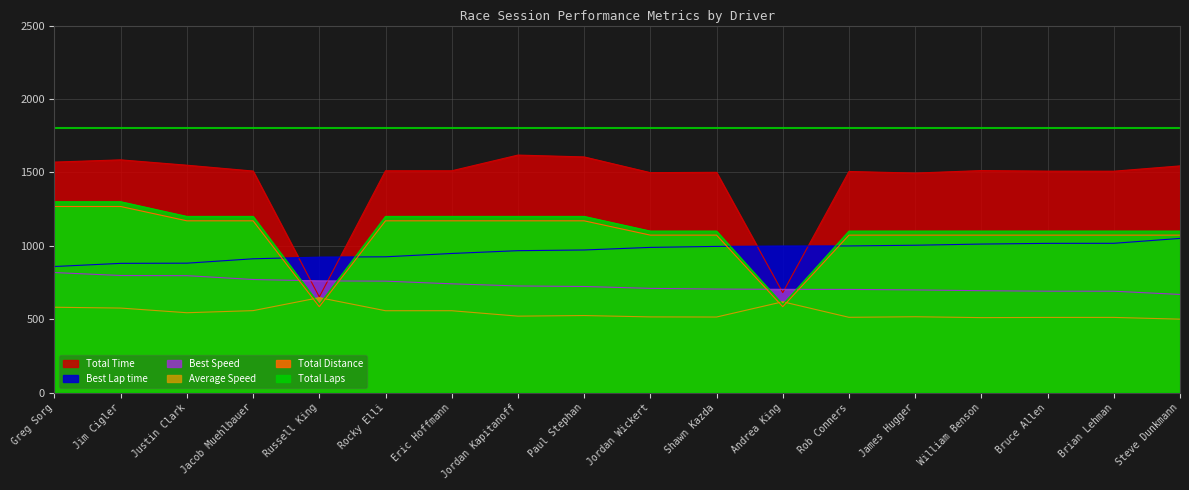

Where is Total Time nearest to the value 1134?

James Hugger